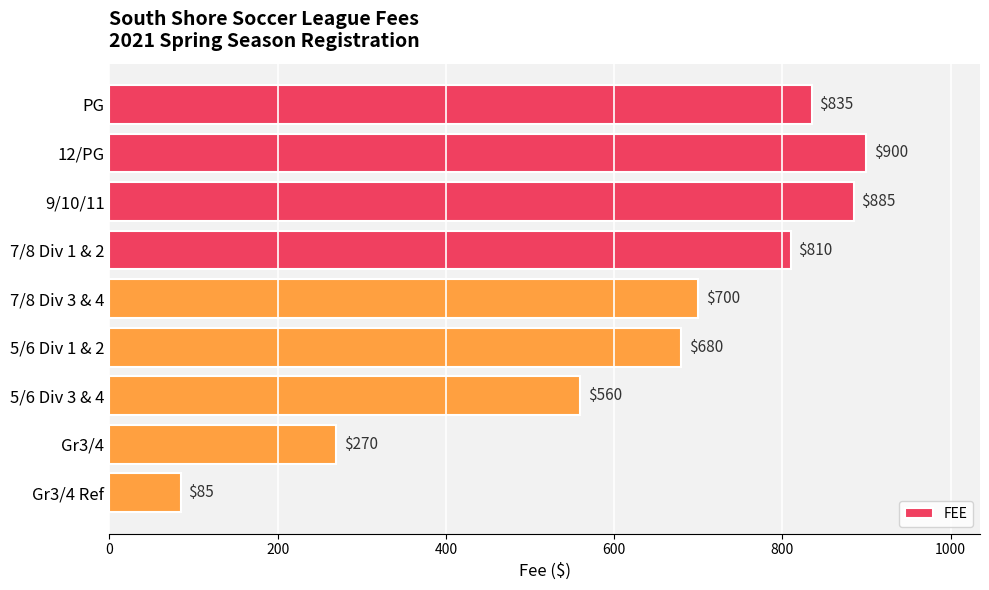

Count the number of categories in the chart.

9